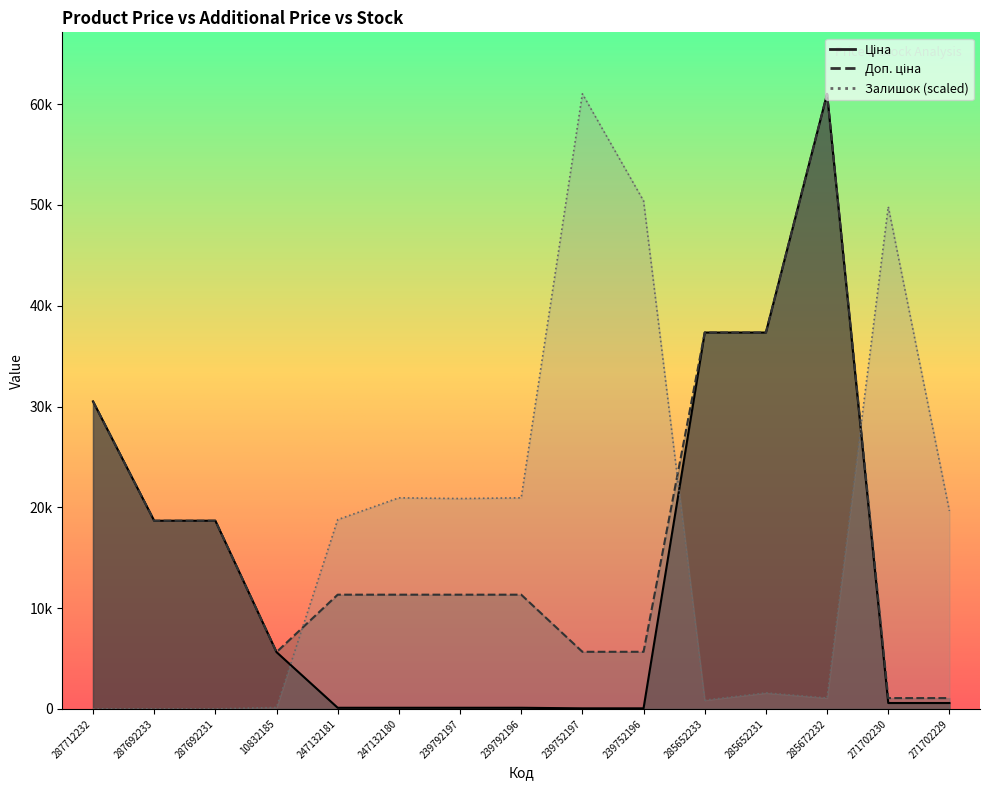

Between which two adjacent categories do Залишок and Ціна first intersect?

10832185 and 247132181